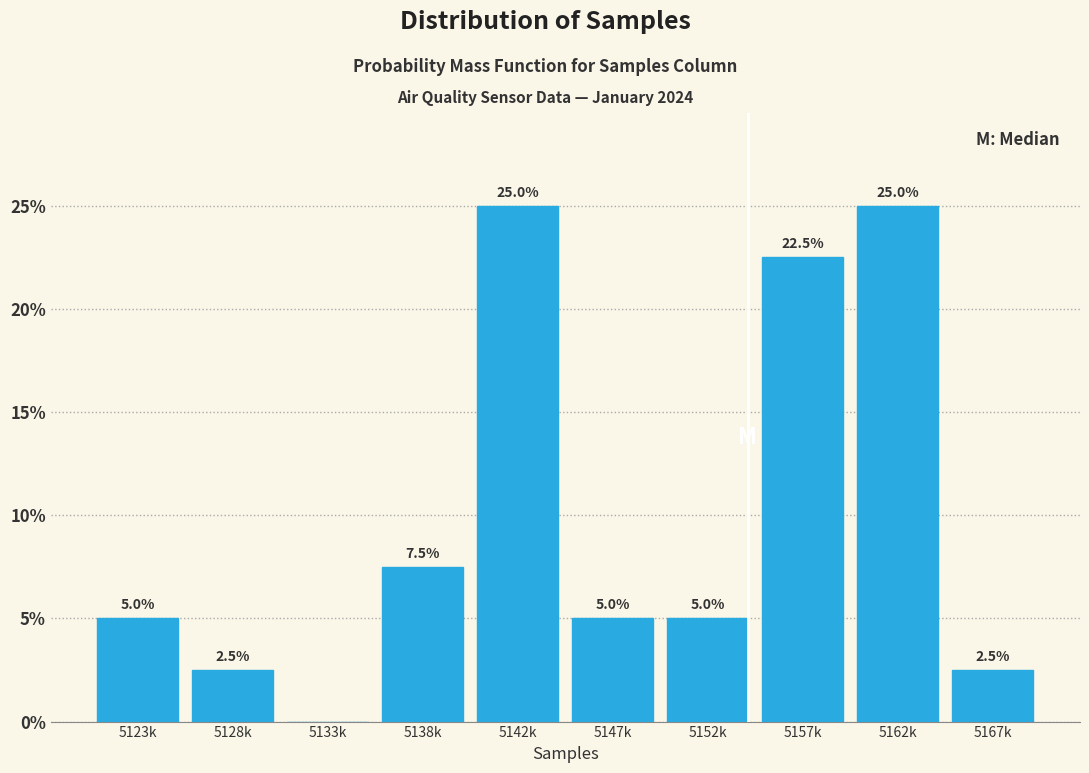

Reading left to right, transcribe all the data shown in this chart.

5123k=5.0	5128k=2.5	5133k=0.0	5138k=7.5	5142k=25.0	5147k=5.0	5152k=5.0	5157k=22.5	5162k=25.0	5167k=2.5